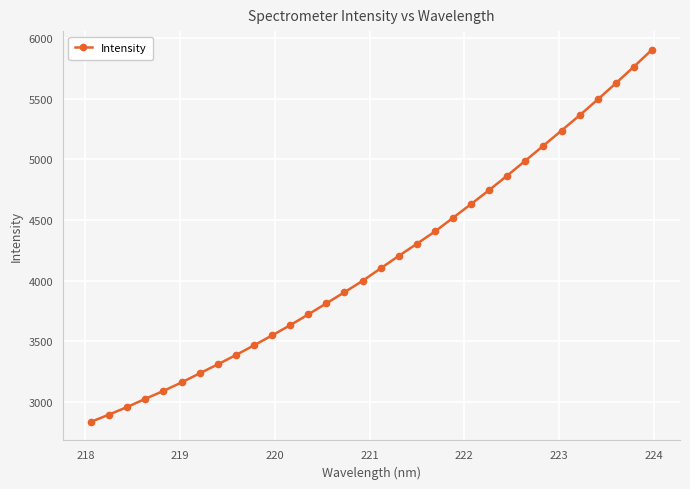

True or false: there are more than 2 points higher than both neighbors.

False